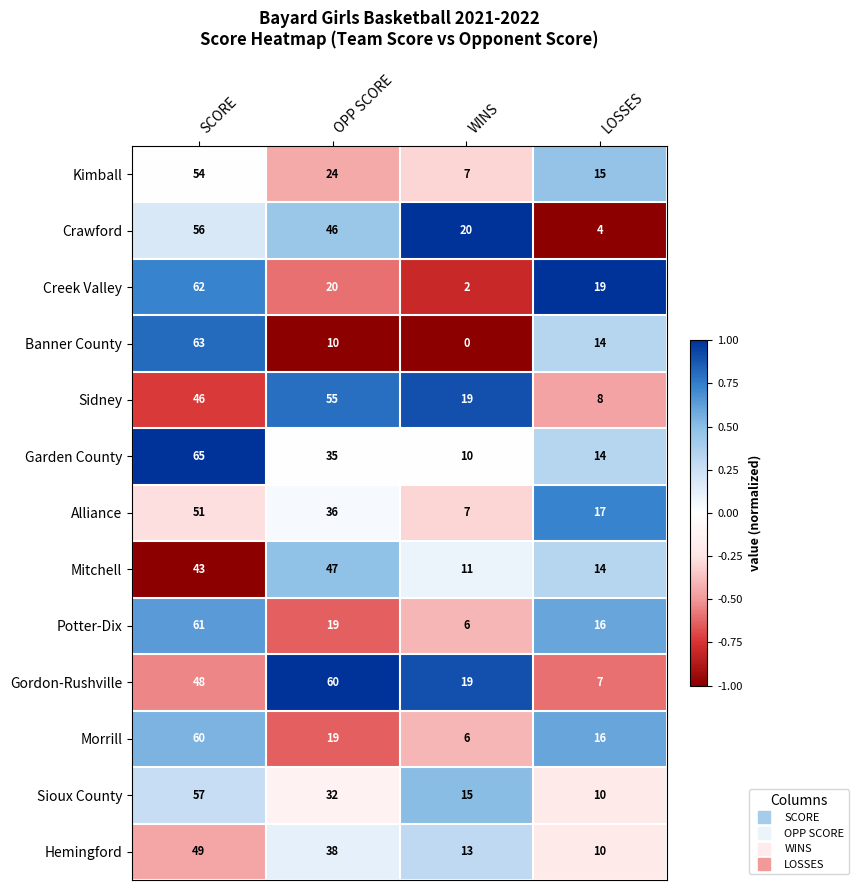

At which category does the chart reach its minimum across all series?

WINS